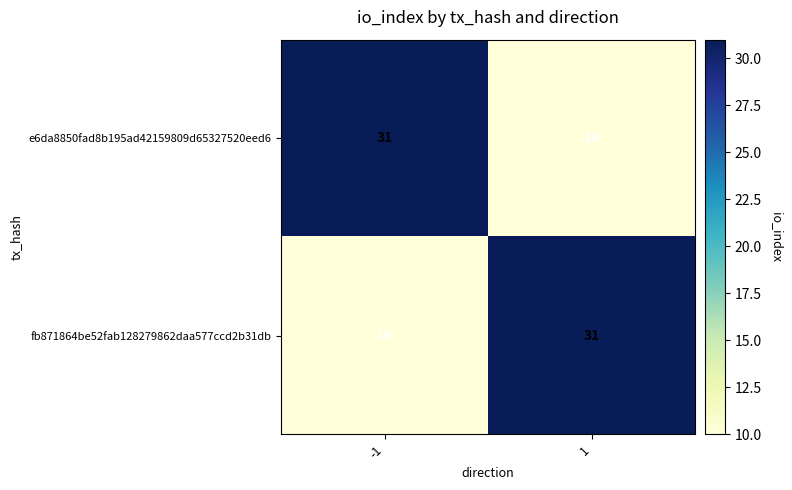

What is the difference between the highest and lowest values at 1?

21